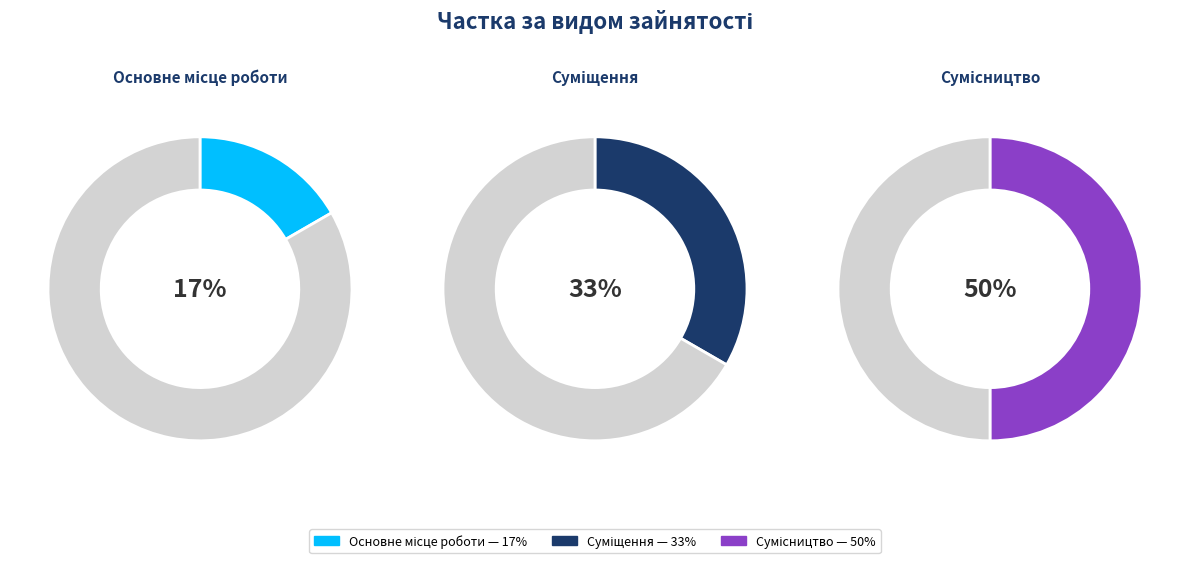

What is the largest slice in the pie chart?

Сумісництво